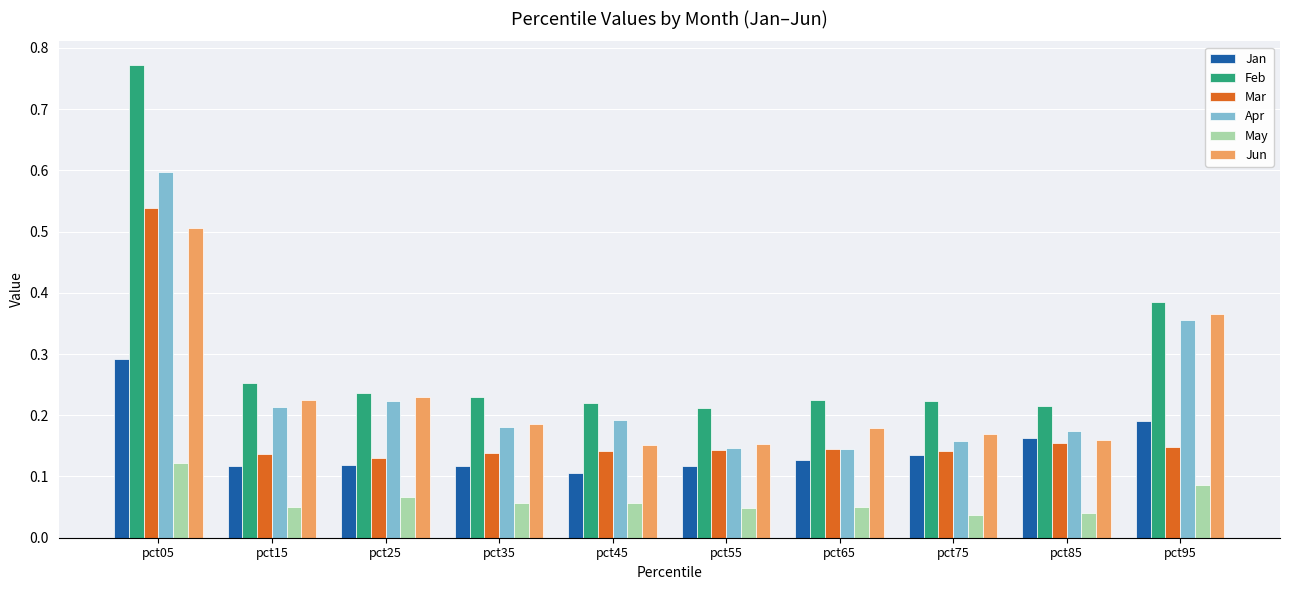

What is the sum of all Feb values?

3.0